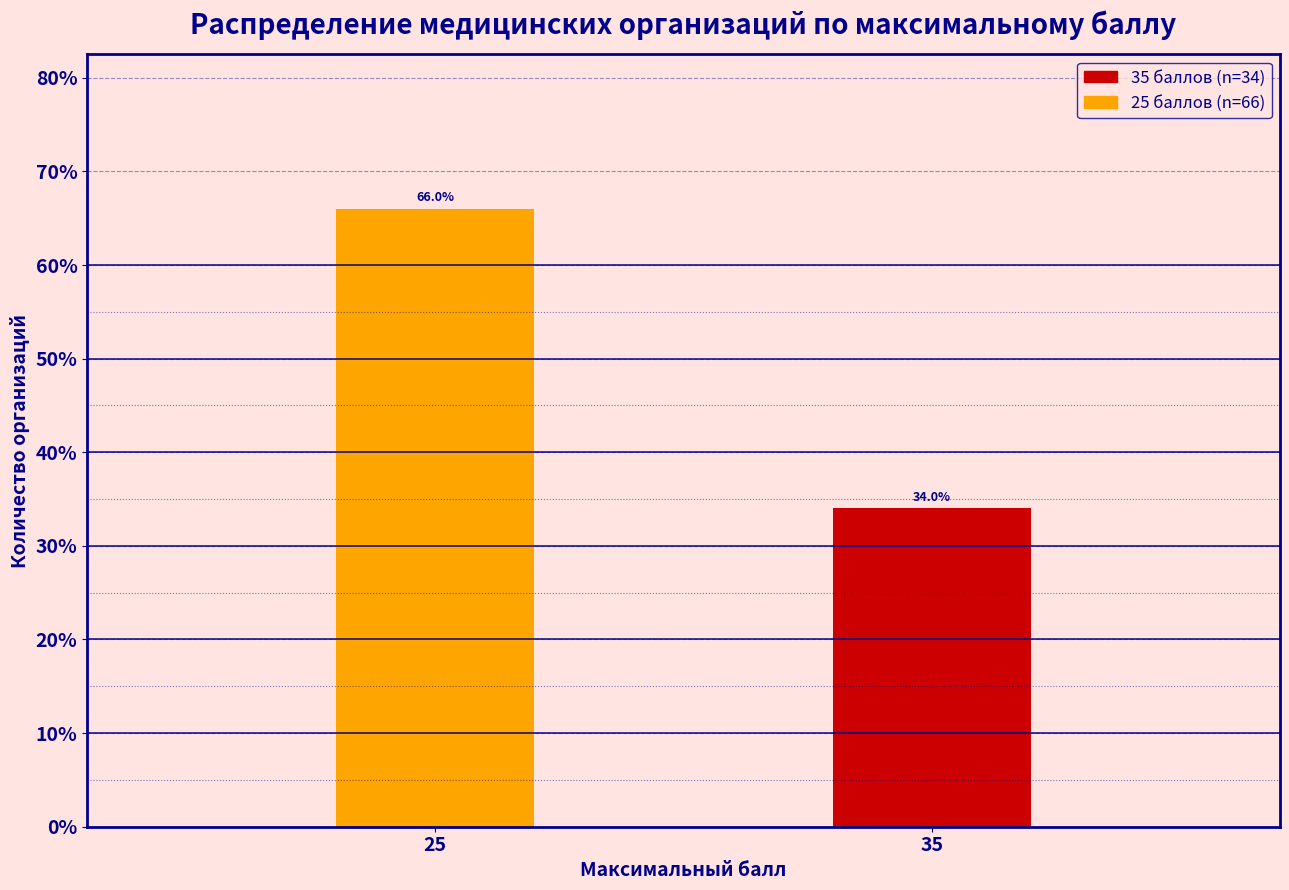

Reading right to left, extract all data points from this chart.

34	66